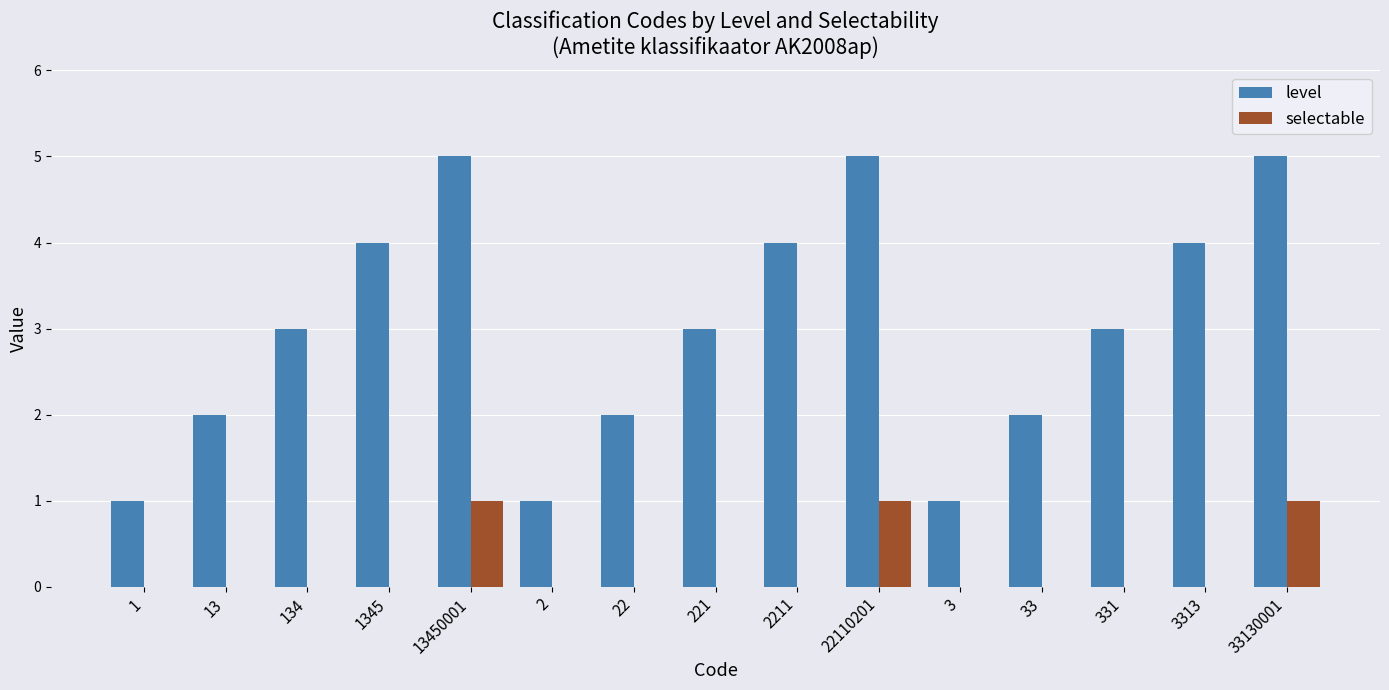

Is it true that level equals 1 at 33?

False